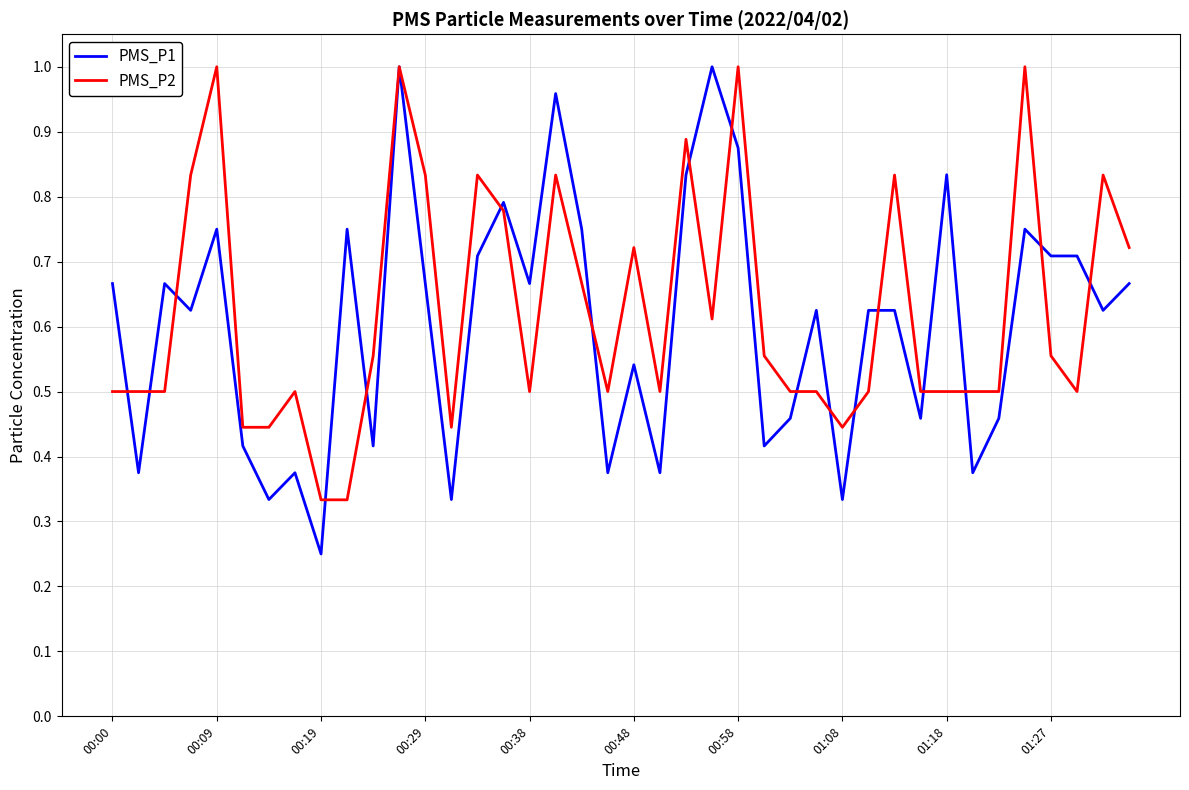

What are all the series names shown in the legend?

PMS_P1, PMS_P2